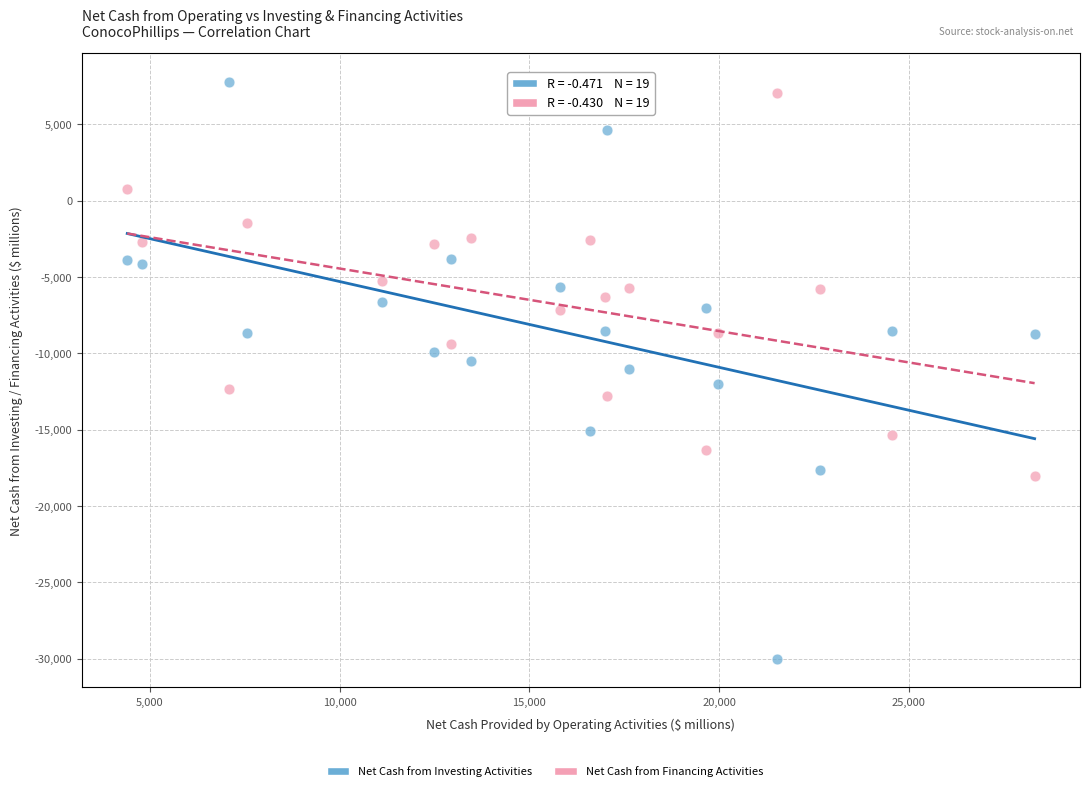

What is the X range (max minus min) for the scatter plot?

23911